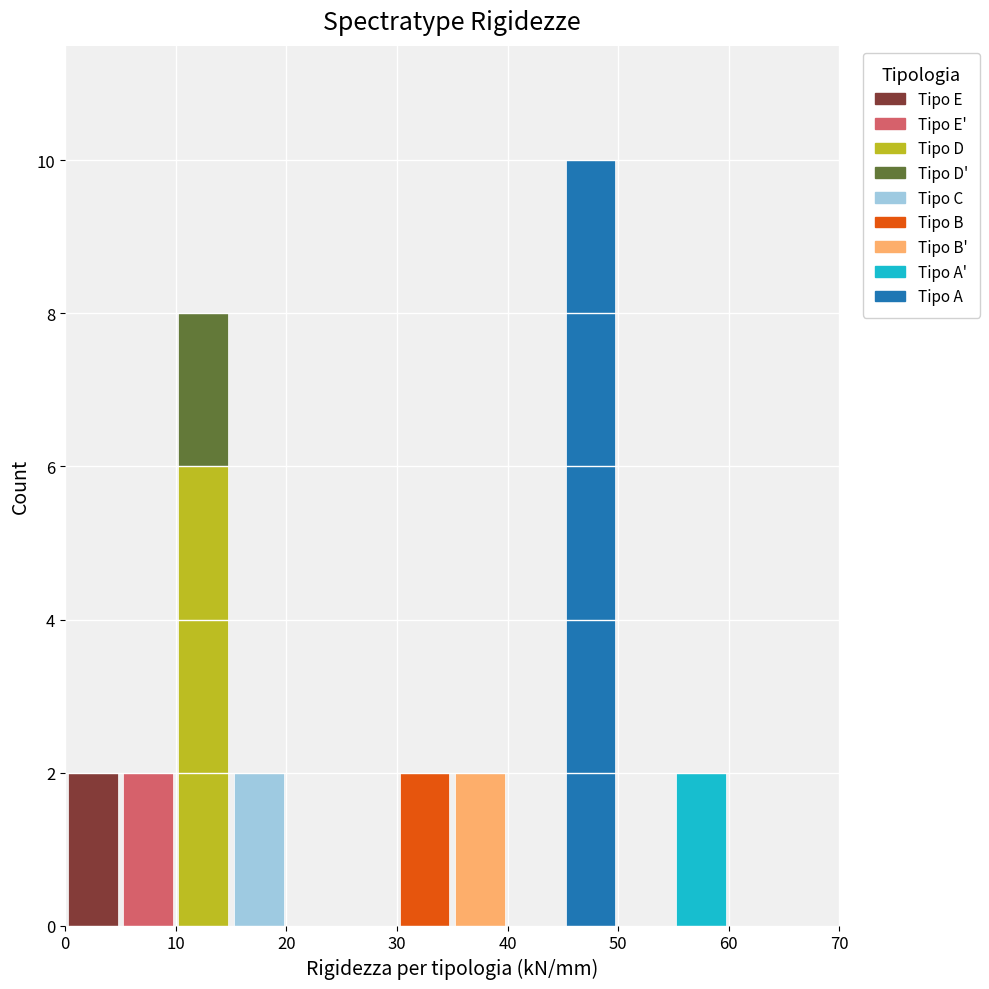

Reading left to right, transcribe this chart: for each stacked bar, give the range it covers on the x-axis and its total height. The values are not printed on the chart, so give them approximately, as read against the axis.

0 to 5: 2
5 to 10: 2
10 to 15: 8
15 to 20: 2
20 to 25: 0
25 to 30: 0
30 to 35: 2
35 to 40: 2
40 to 45: 0
45 to 50: 10
50 to 55: 0
55 to 60: 2
60 to 65: 0